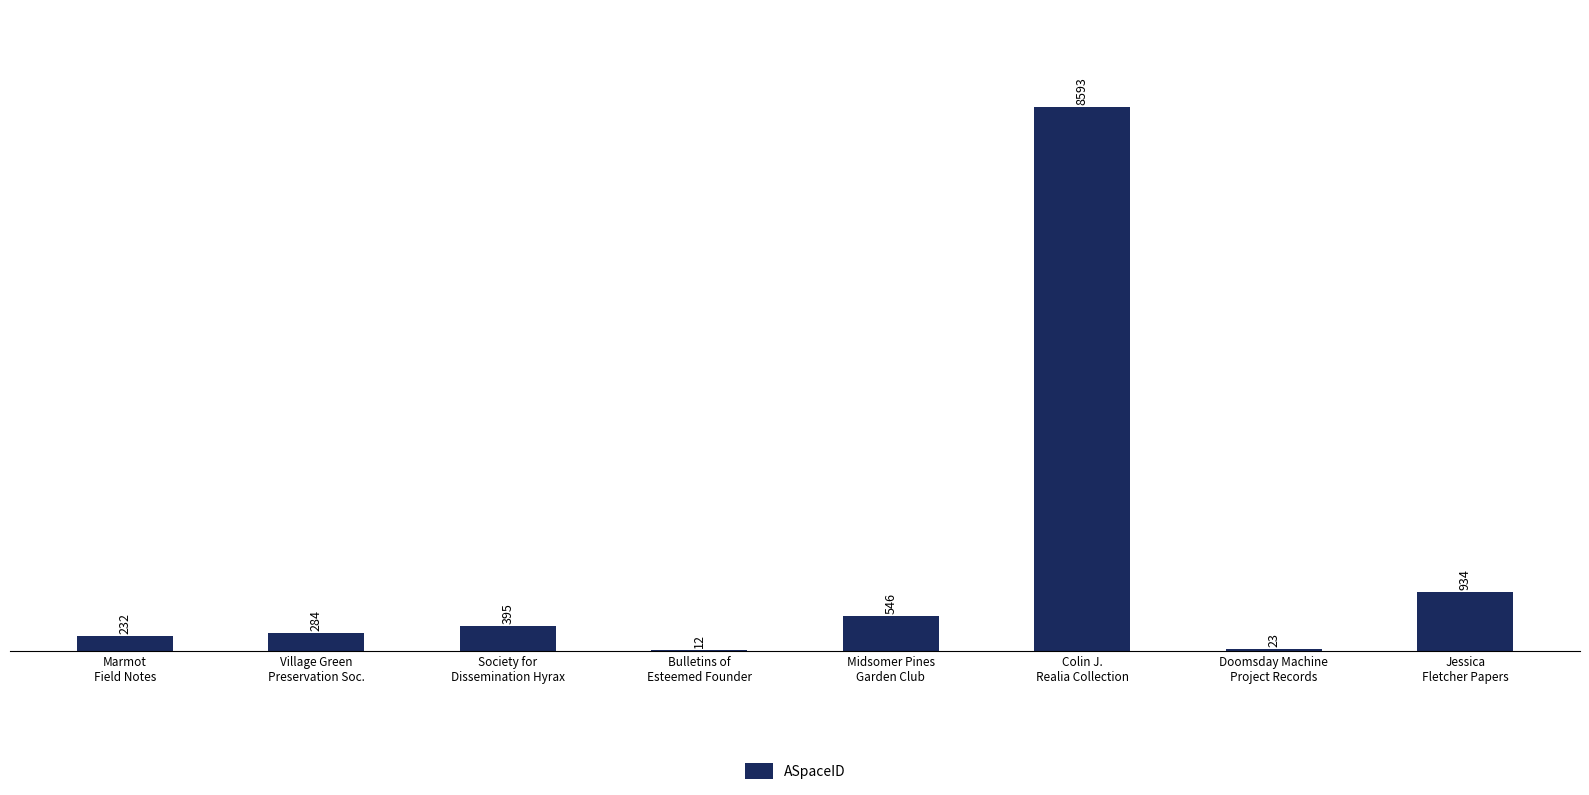

What is the greatest value displayed?

8593